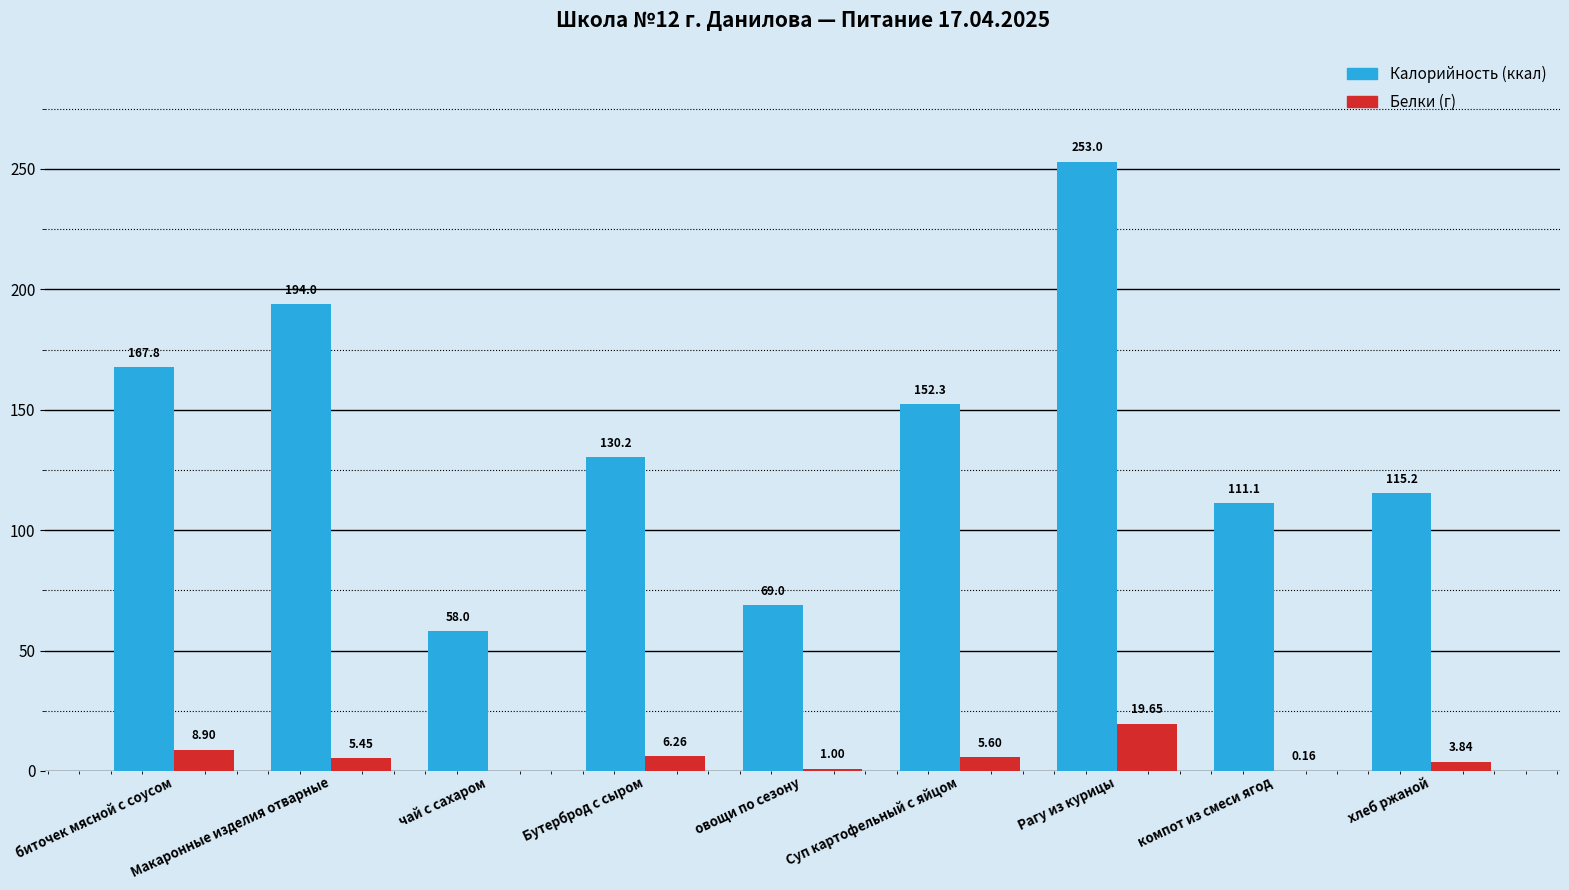

At which category does the chart reach its peak across all series?

Рагу из курицы